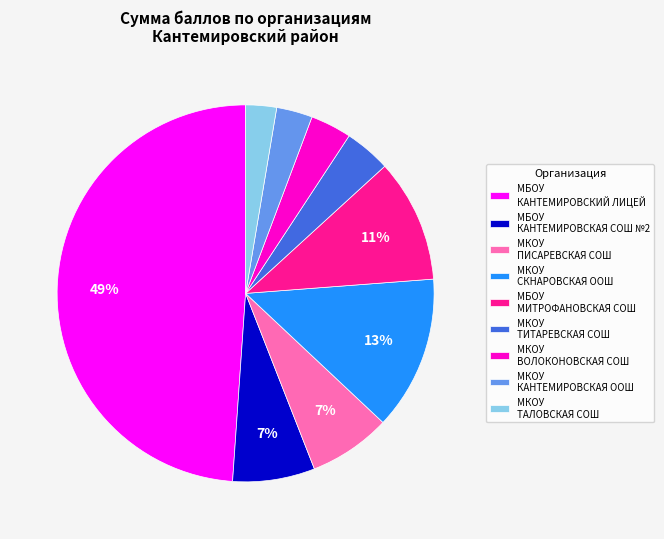

Between МБОУ МИТРОФАНОВСКАЯ СОШ and МКОУ ВОЛОКОНОВСКАЯ СОШ, which is larger?

МБОУ МИТРОФАНОВСКАЯ СОШ